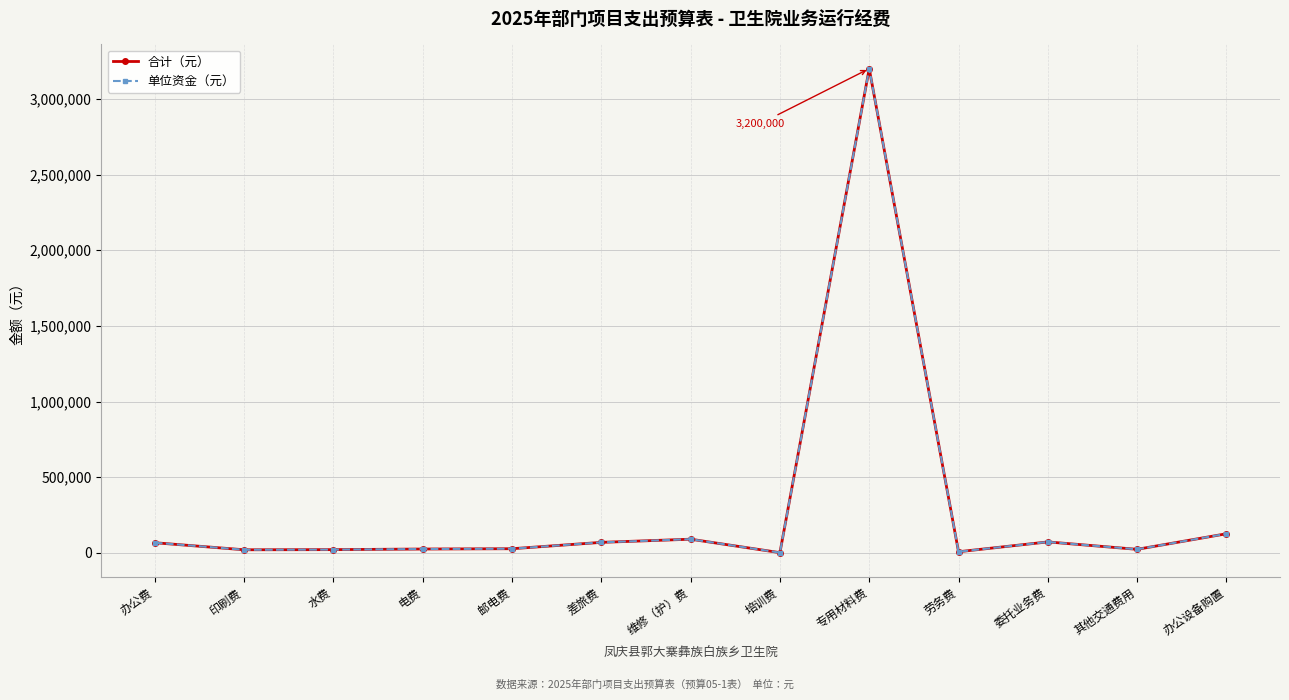

Is the value of 合计（元） at 水费 greater than the value of 单位资金（元） at 邮电费?

No